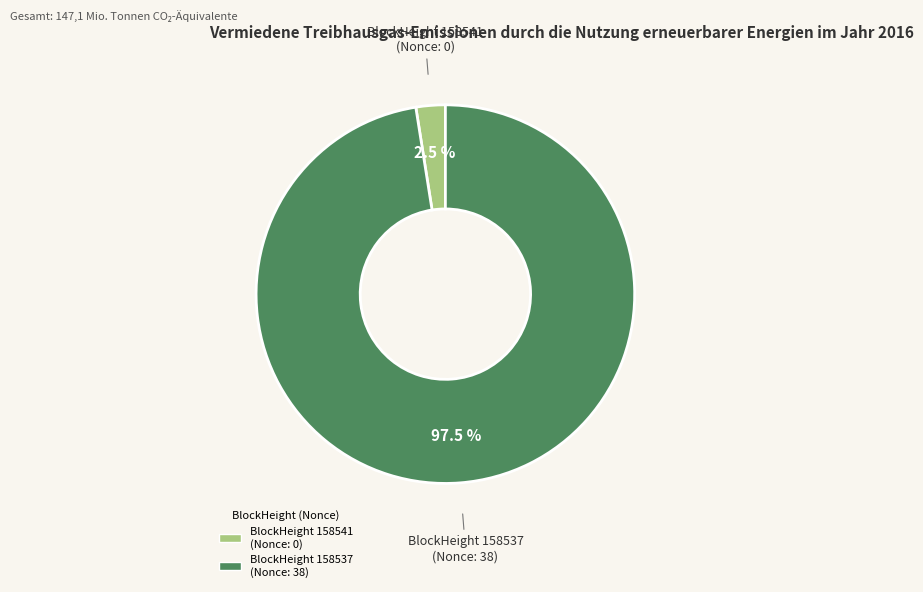

Rank the categories by value from lowest to highest.

BlockHeight 158541 (Nonce: 0), BlockHeight 158537 (Nonce: 38)